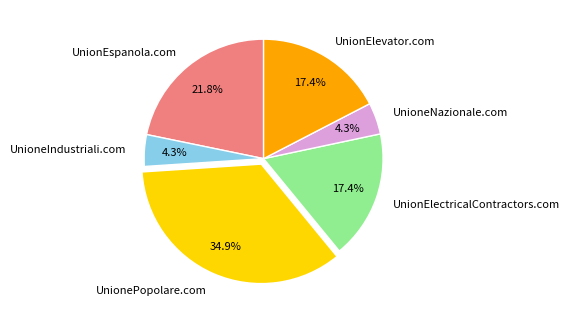

Which category has the biggest portion of the pie?

UnionePopolare.com